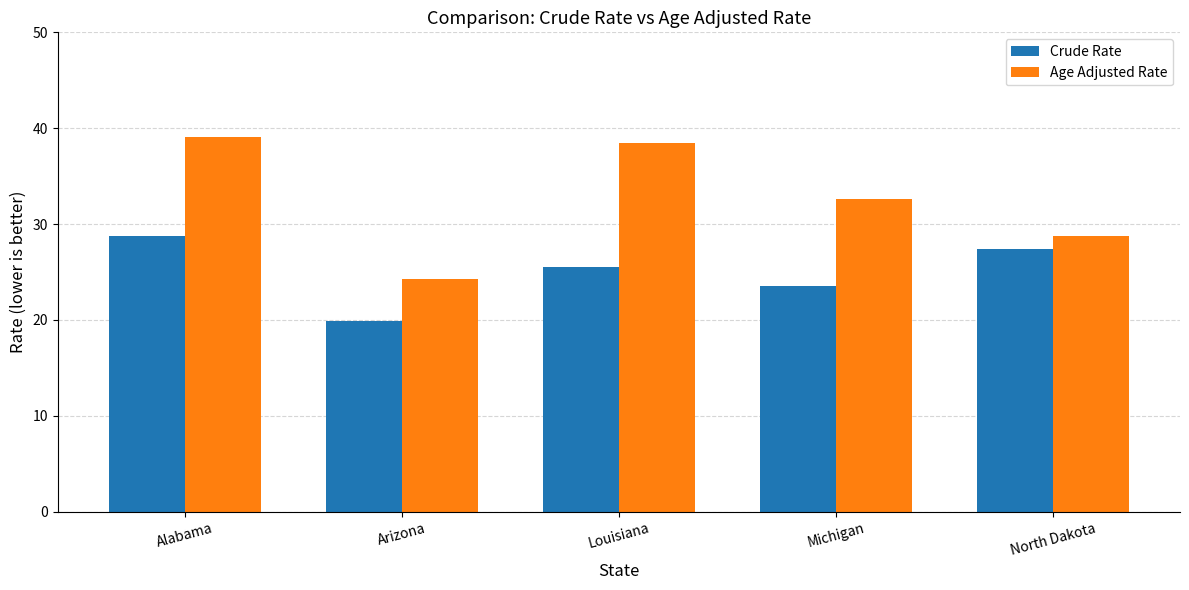

What is the difference between the Crude Rate values at Alabama and Michigan?

5.2